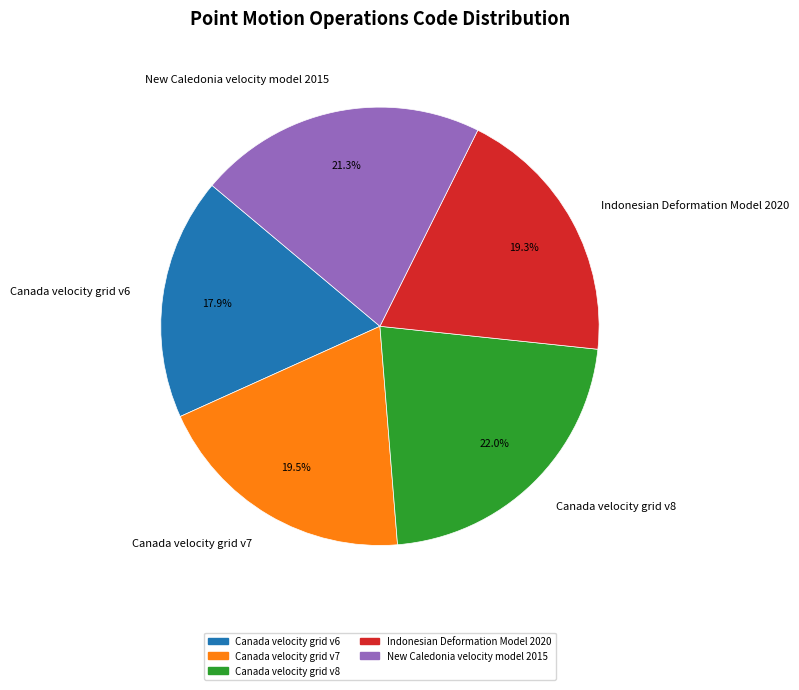

Is the sum of Canada velocity grid v7 and Canada velocity grid v8 greater than half?

No